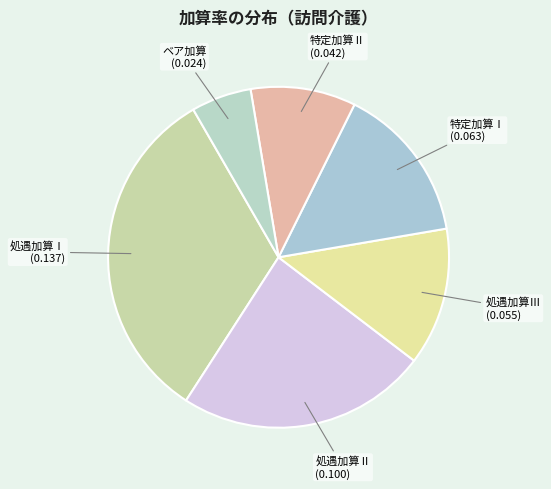

Which has a higher value, 処遇加算Ⅱ or 処遇加算Ⅰ?

処遇加算Ⅰ